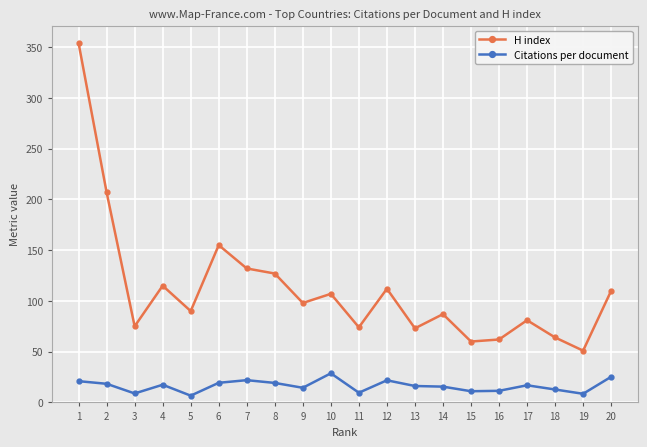

The H index series shows 48.5 at 20. True or false?

False